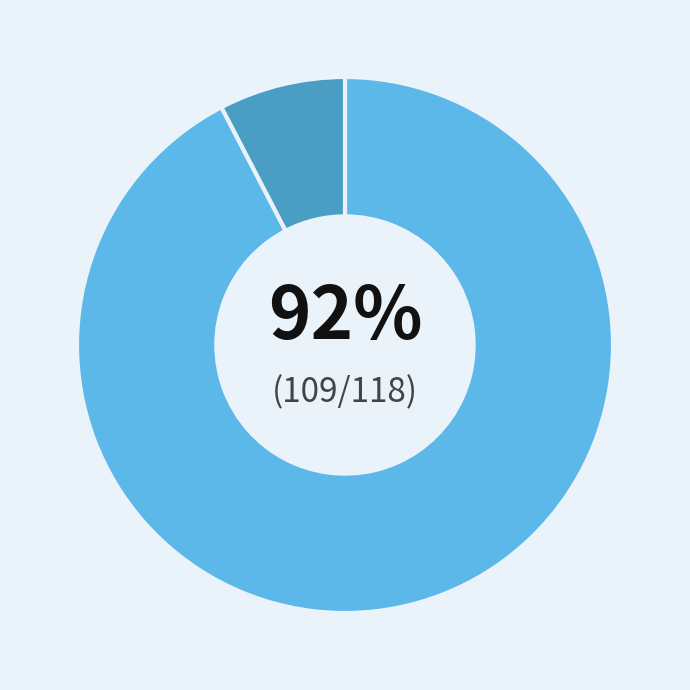

To the nearest percent, what is the average slice percentage?

50%